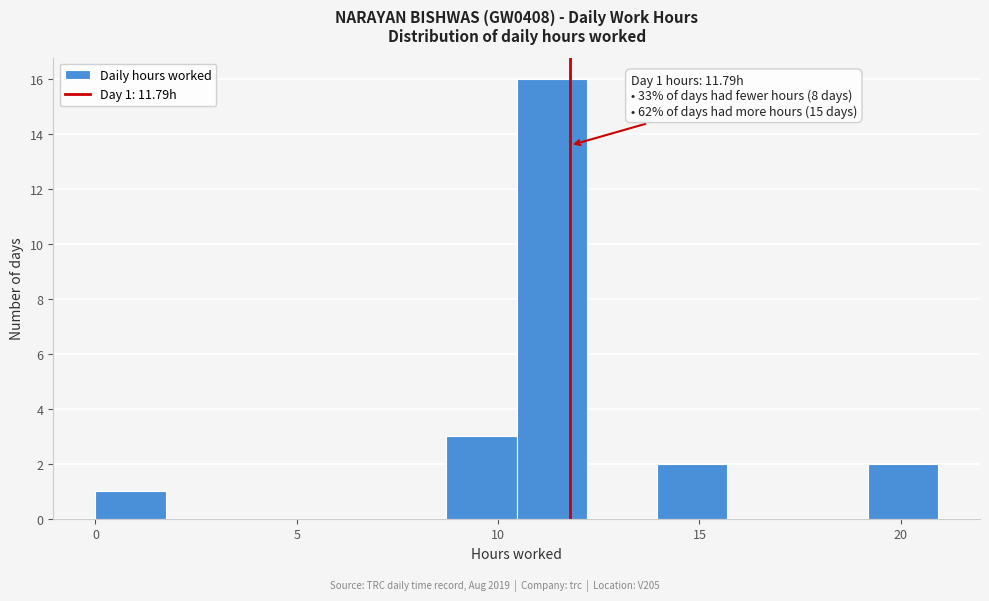

Around what value on the x-axis is the tallest bar? Give the approximate position of its centre, as read against the axis.

11.5